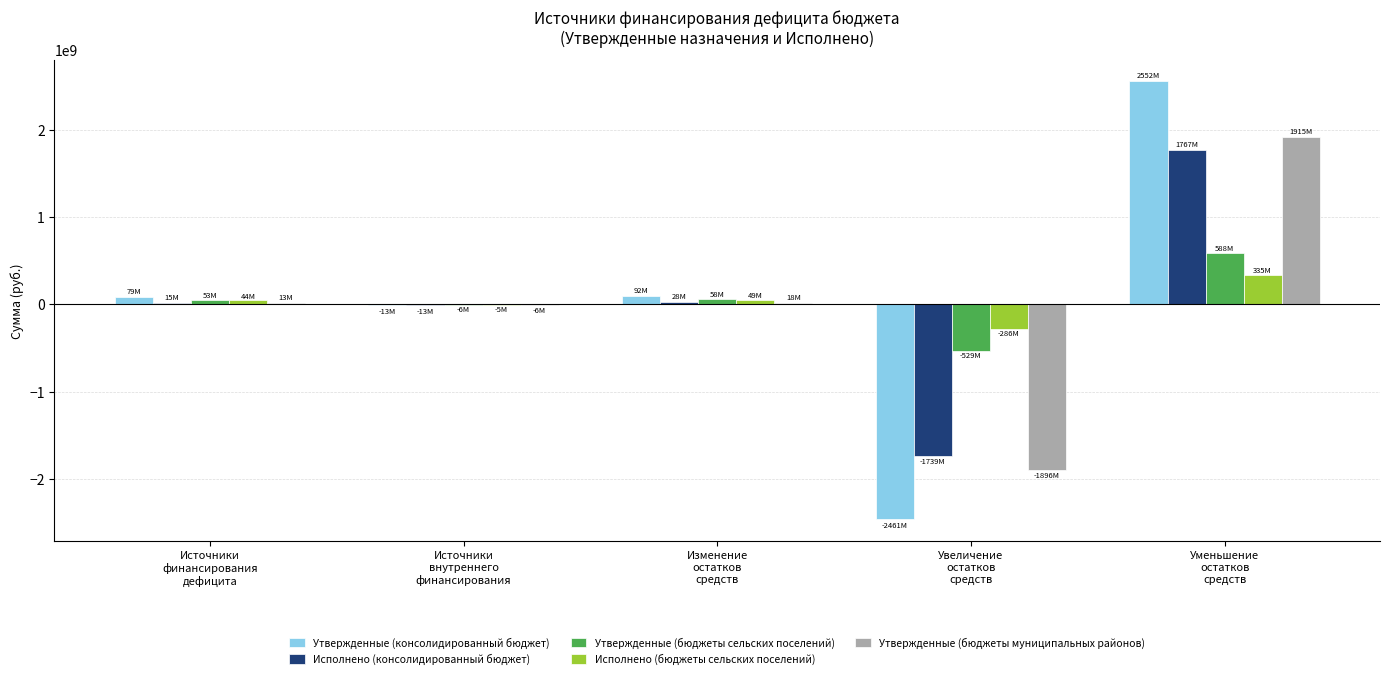

What is the highest value of the Утвержденные (консолидированный бюджет) series?

2552238821.8